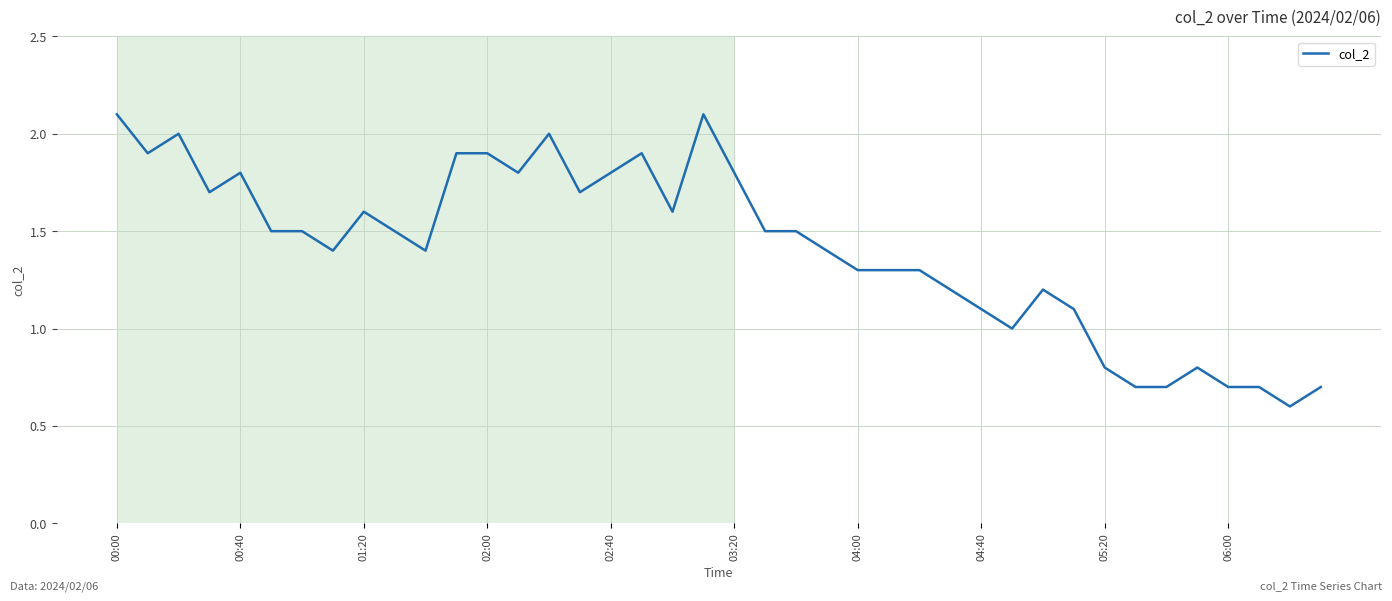

What is the greatest value displayed?

2.1